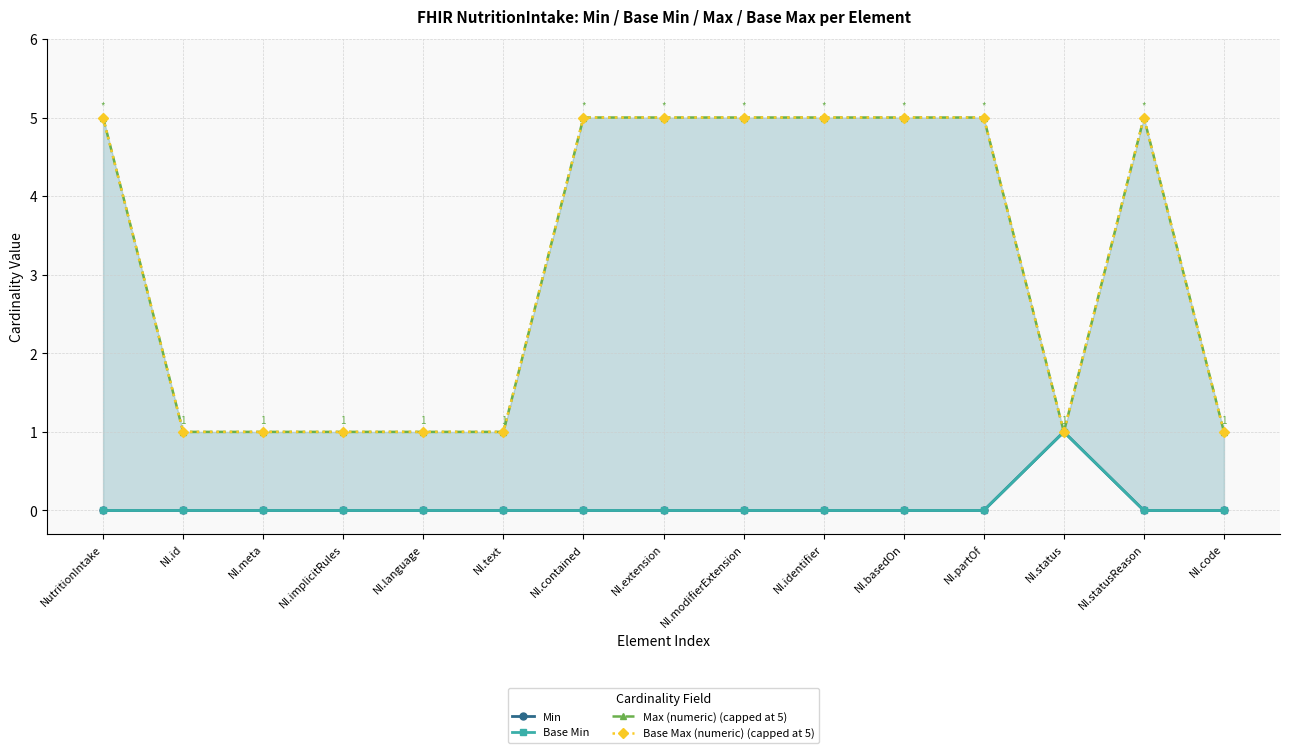

How many lines are shown in the chart?

4